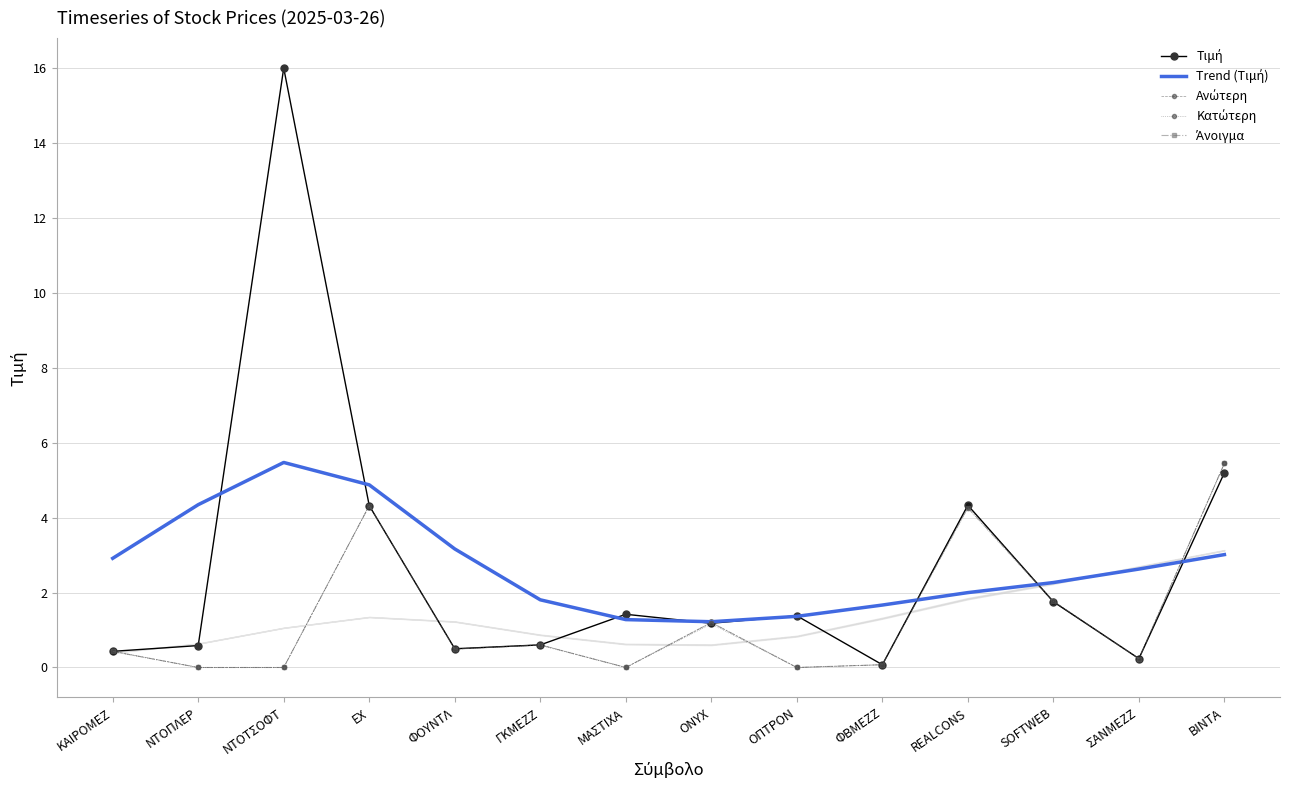

At how many categories does at least one series exceed 3?

6